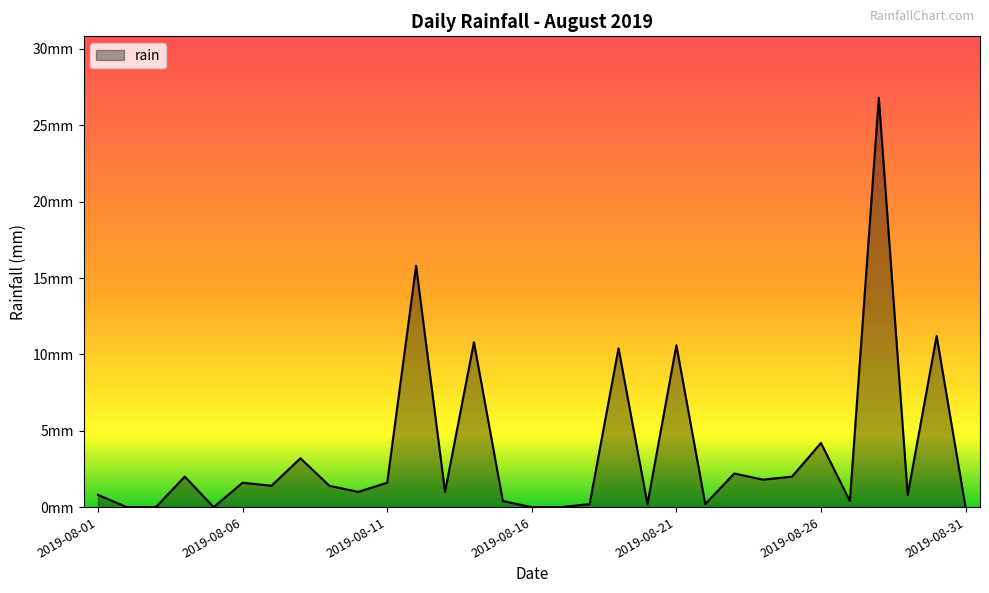

List the labels in order of value, largest first.

2019-08-28, 2019-08-12, 2019-08-30, 2019-08-14, 2019-08-21, 2019-08-19, 2019-08-26, 2019-08-08, 2019-08-23, 2019-08-04, 2019-08-25, 2019-08-24, 2019-08-06, 2019-08-11, 2019-08-07, 2019-08-09, 2019-08-10, 2019-08-13, 2019-08-01, 2019-08-29, 2019-08-15, 2019-08-27, 2019-08-18, 2019-08-20, 2019-08-22, 2019-08-02, 2019-08-03, 2019-08-05, 2019-08-16, 2019-08-17, 2019-08-31